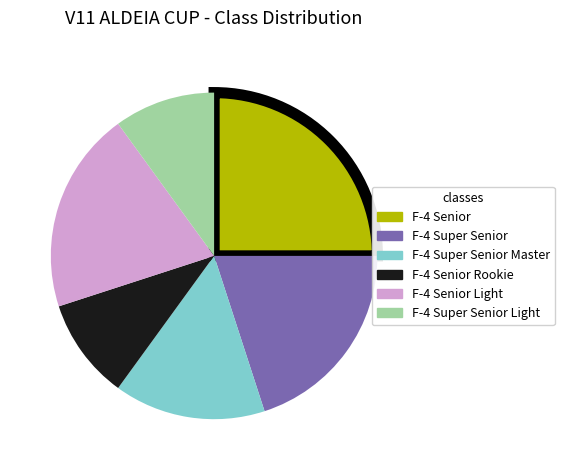

Does any single category account for the majority?

No